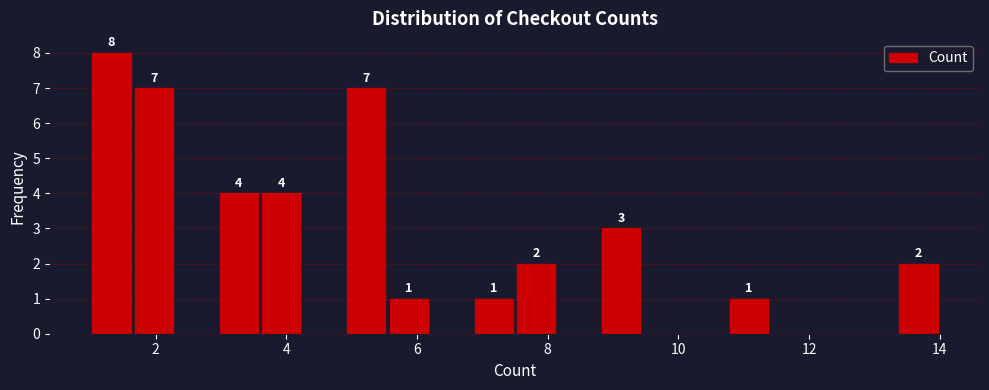

Read against the x-axis, roughly where is the centre of the tallest bar?

1.4